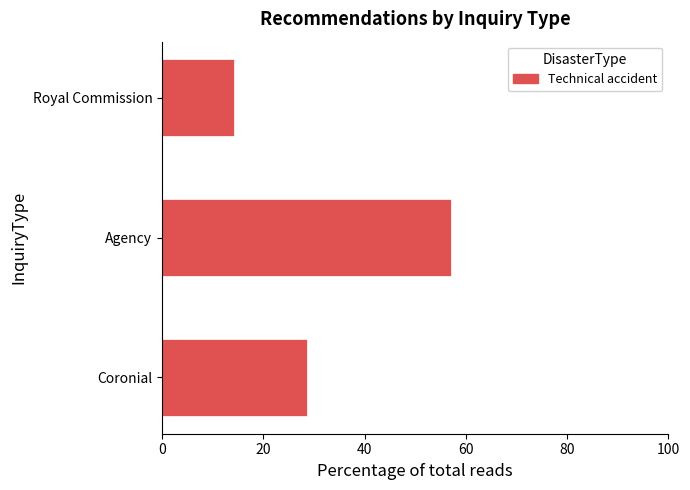

Are the bars grouped side by side (vs. stacked)?

No